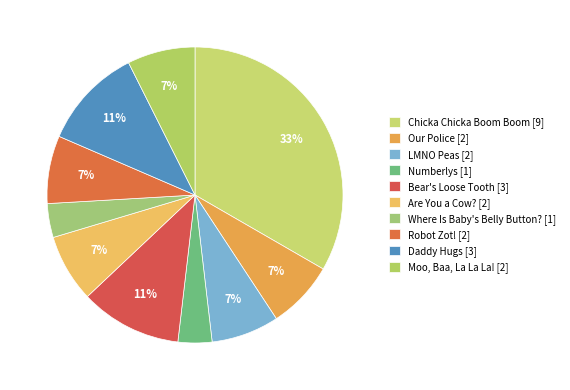

To the nearest percent, what is the difference between the largest and smallest slice percentages?

30%